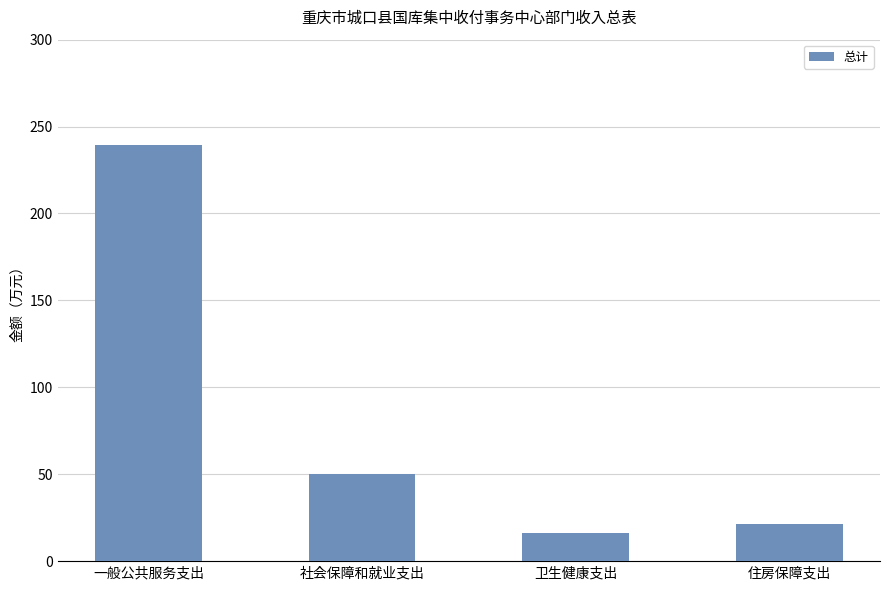

What is the minimum value shown in the chart?

16.0